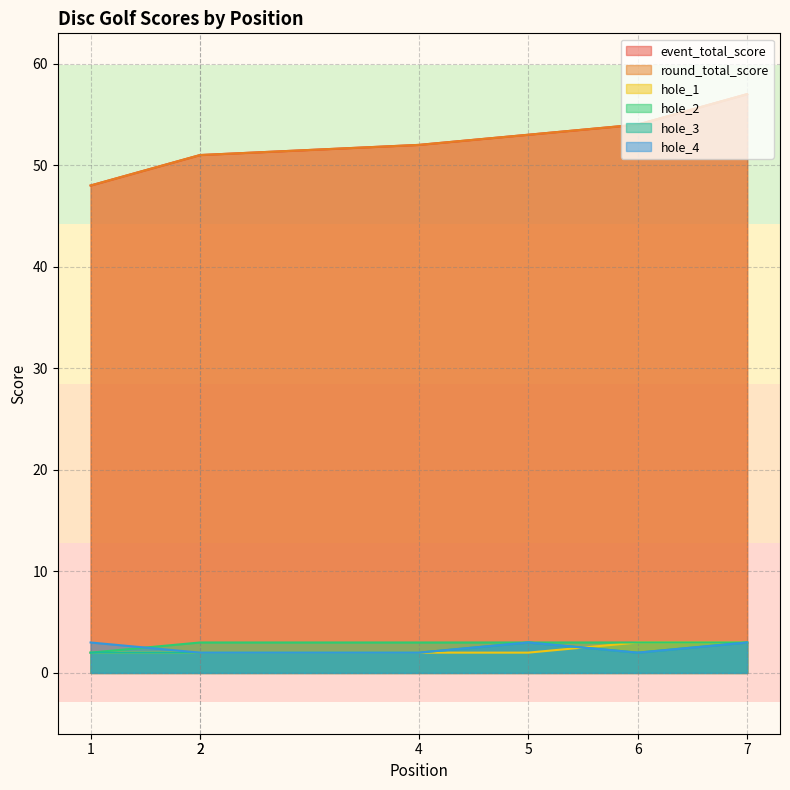

True or false: hole_2 and hole_1 intersect in this chart.

False